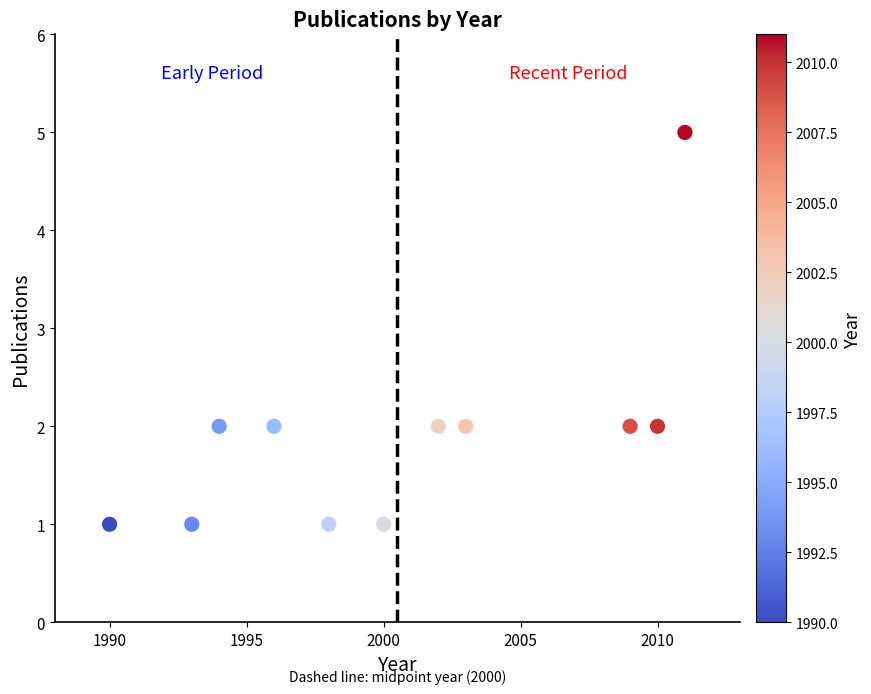

What is the range of Y values (max minus min)?

4